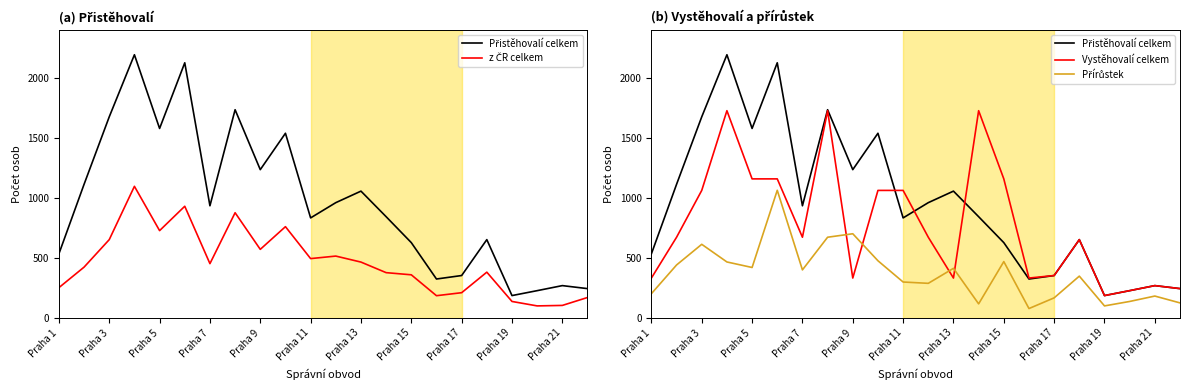

How many lines are shown in the chart?

4